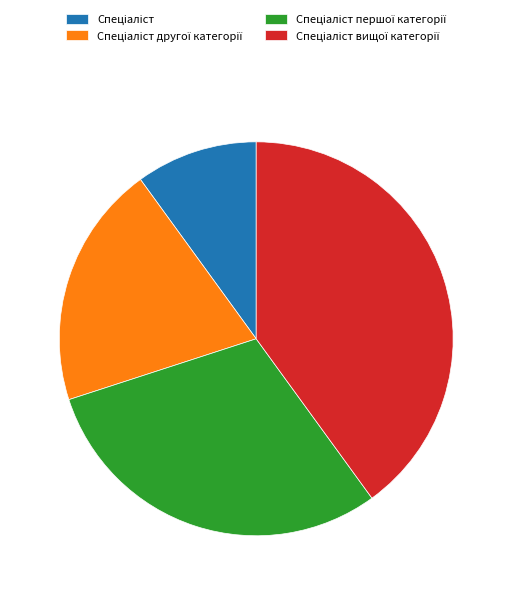

Is there a majority slice in this chart?

No